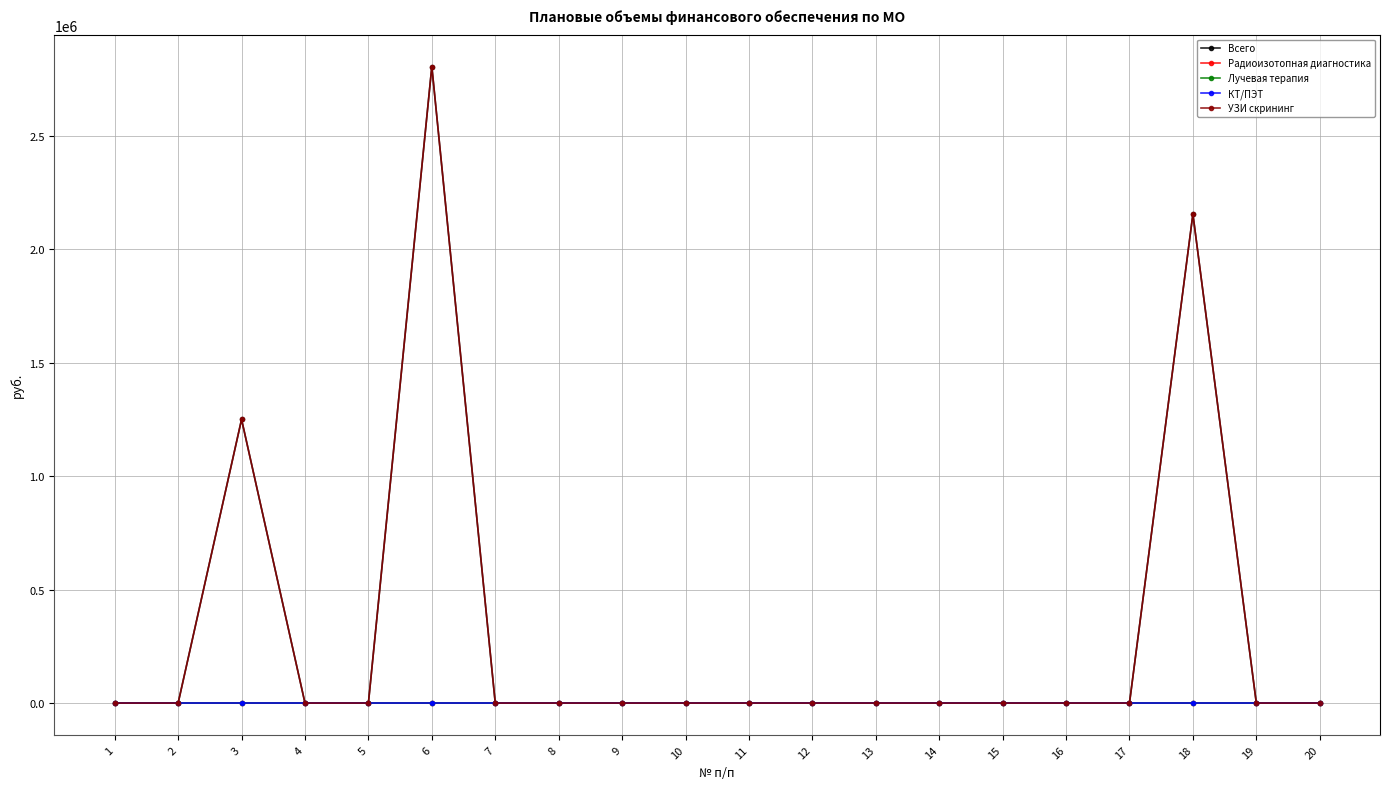

Does the chart have visible grid lines?

Yes